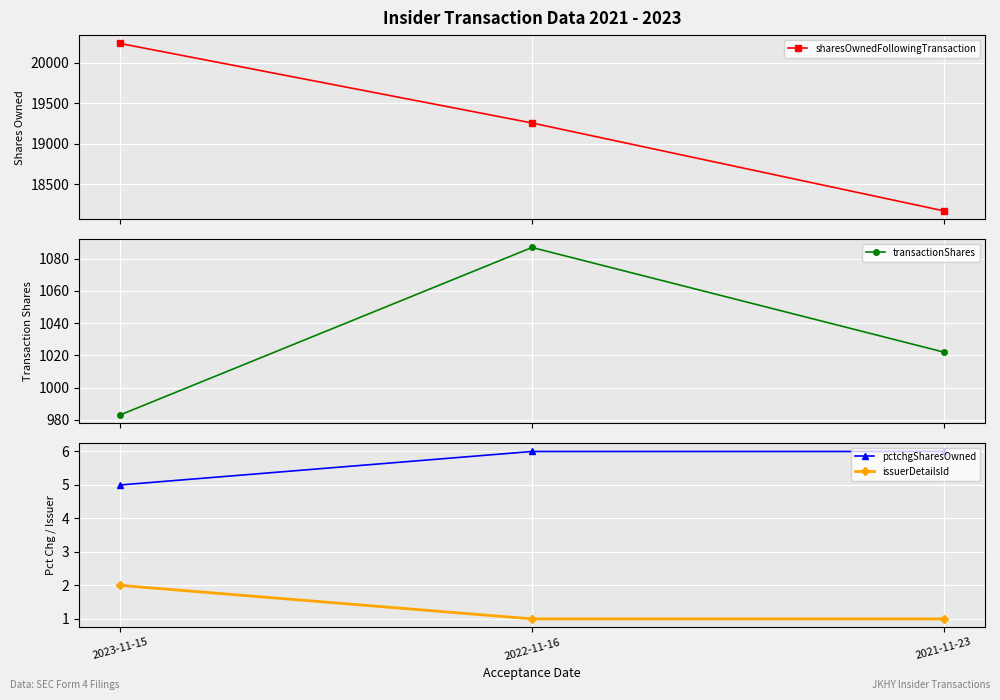

Count the transactionShares values in the range 983 to 1087.

3